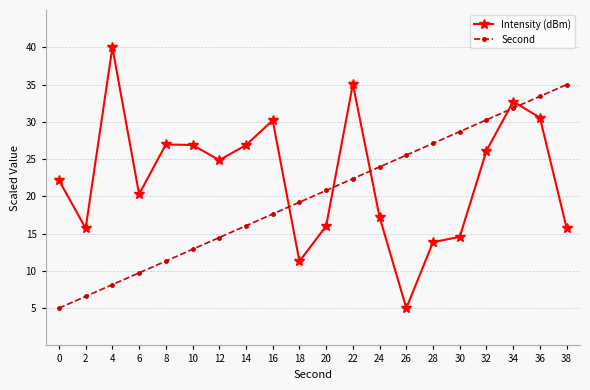

List the series in order of their overall mean, highest first.

Intensity (dBm), Second